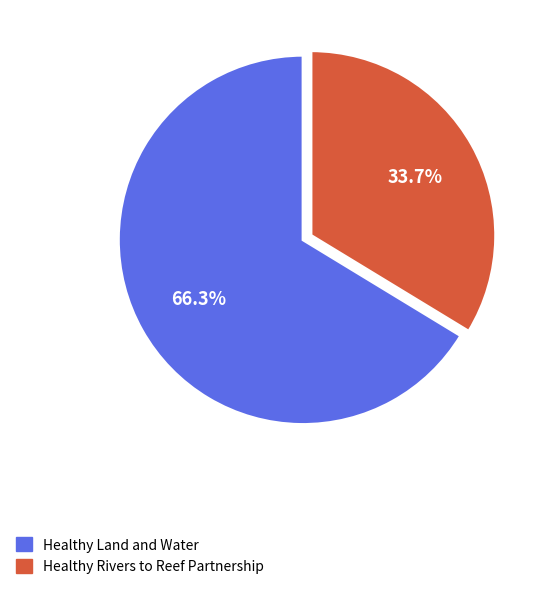

To the nearest percent, what percentage of the pie is Healthy Land and Water?

66%